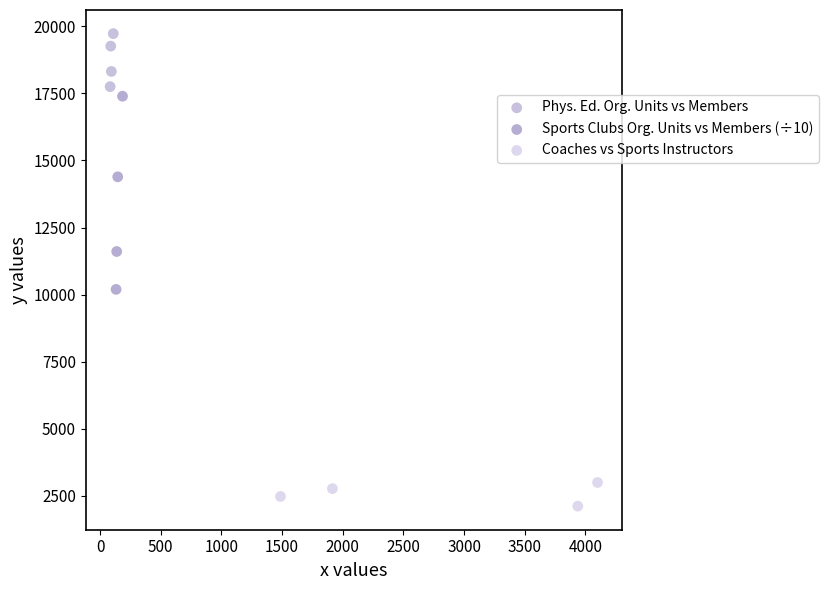

Which series contains the highest Y value?

Phys. Ed. Org. Units vs Members